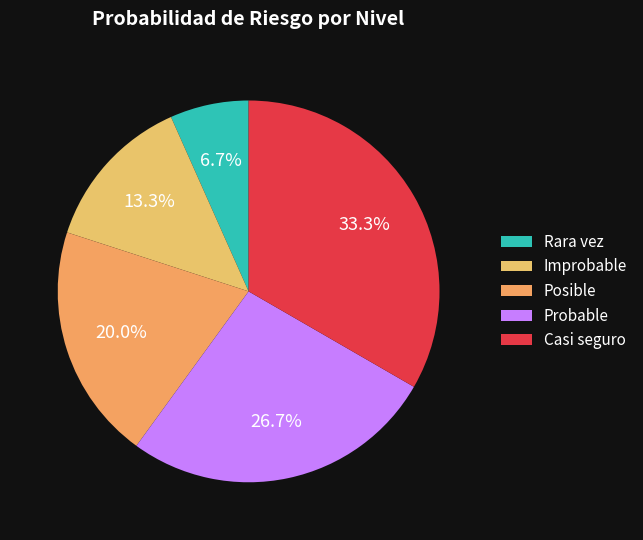

Count the number of slices in the pie.

5